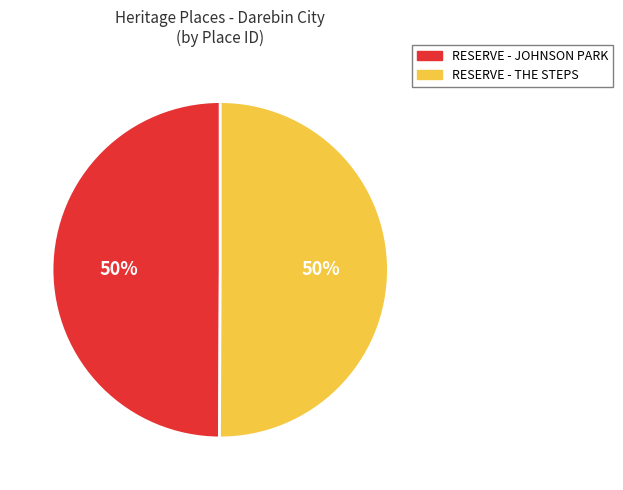

To the nearest percent, what is the combined percentage of RESERVE - JOHNSON PARK and RESERVE - THE STEPS?

100%